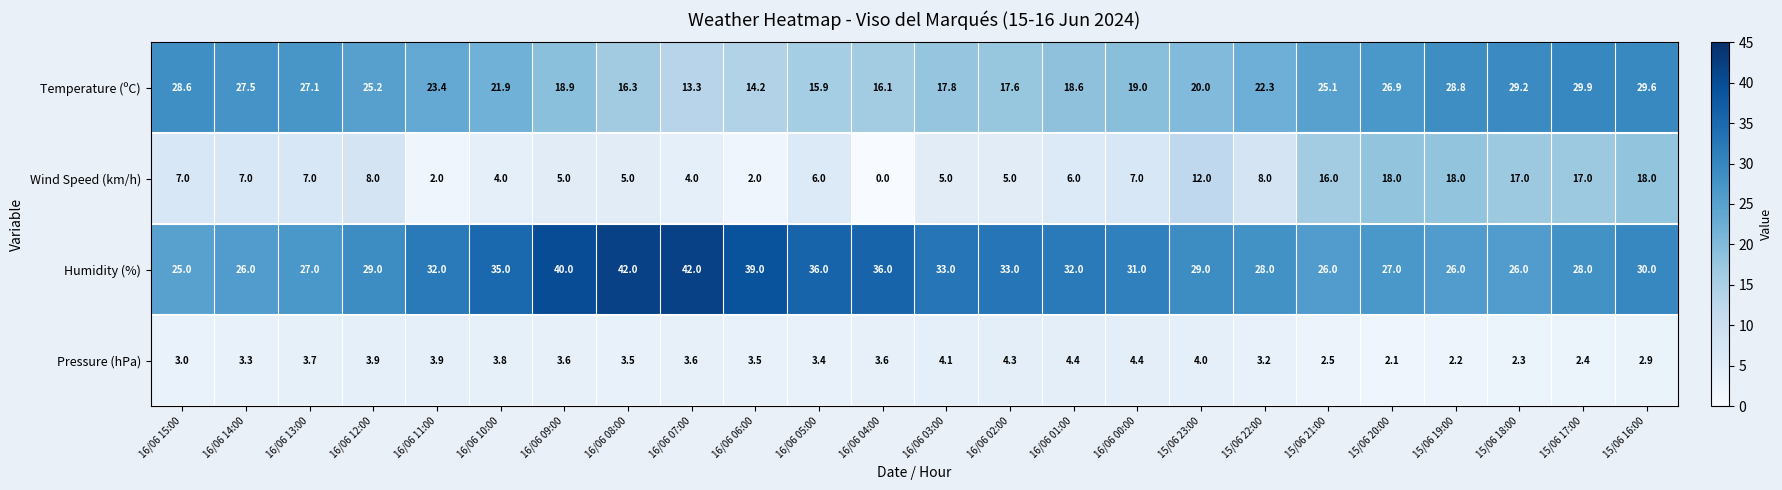

Count the number of categories in the chart.

24